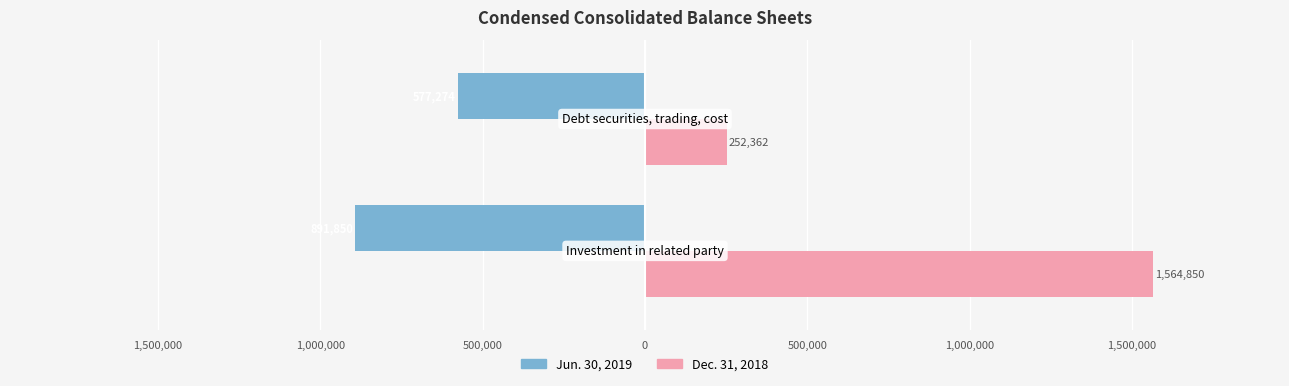

What are all the series names shown in the legend?

Jun. 30, 2019, Dec. 31, 2018